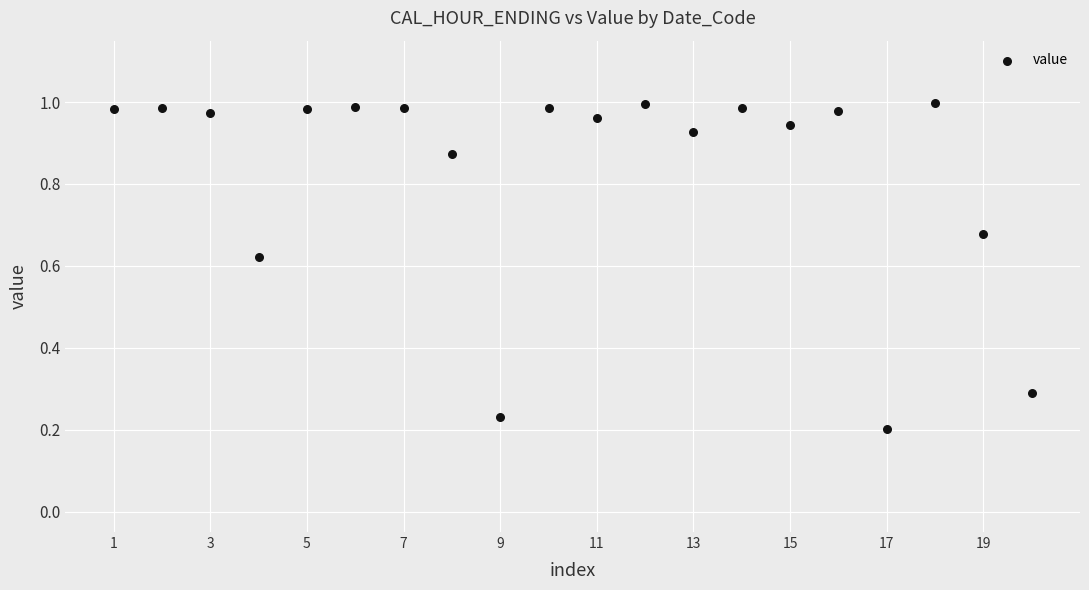

What is the range of X values (max minus min)?

19.0